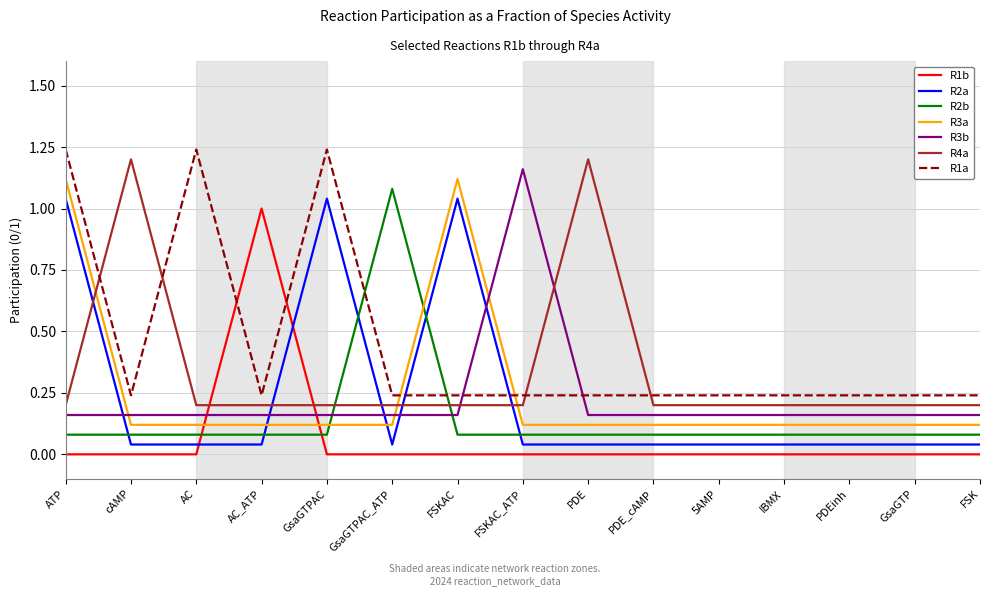

What is the total value across all series at AC?

1.8